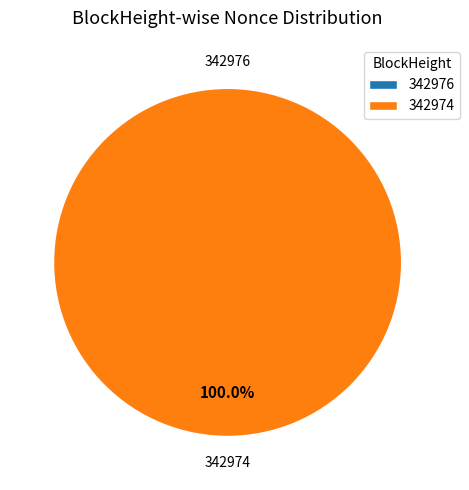

What is the majority slice?

342974